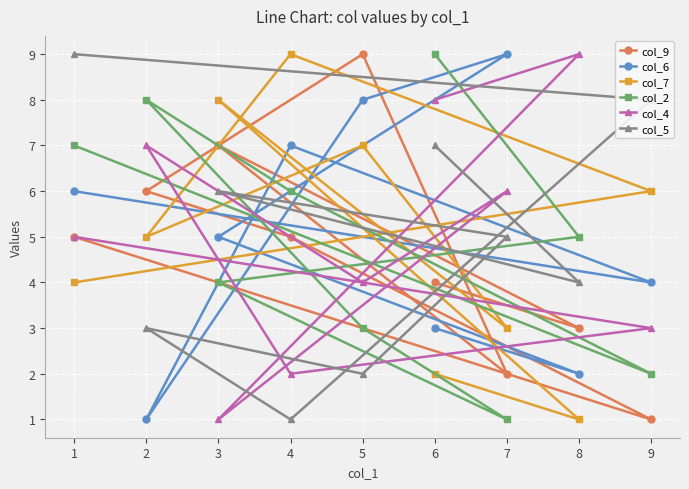

What is the sum of the col_4 values at 1 and 6?

13